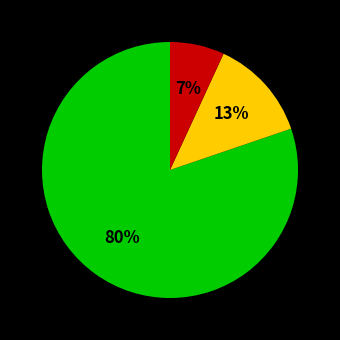

Is there any slice that represents more than half of the pie?

Yes